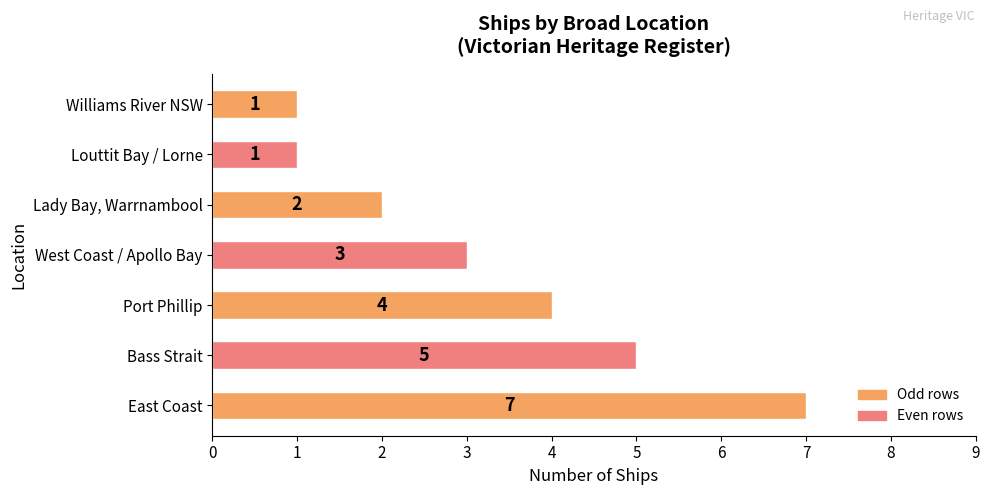

What is the ratio of the value at Bass Strait to the value at Louttit Bay / Lorne?

5.0